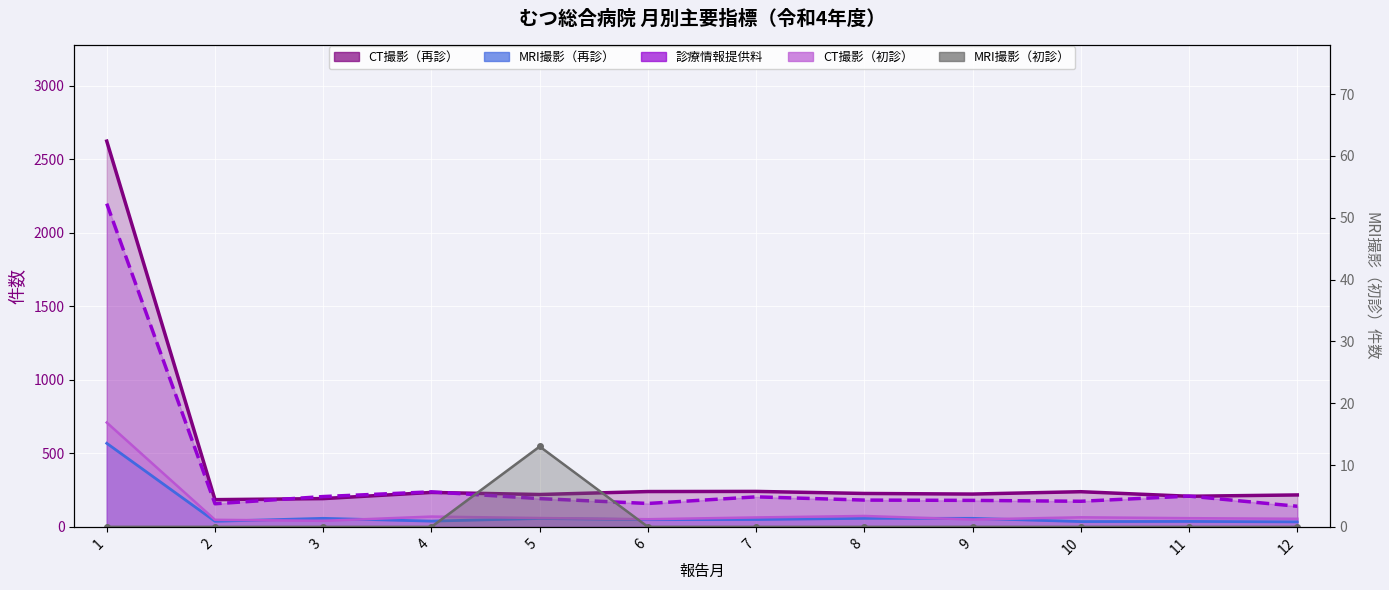

How many lines are shown in the chart?

5